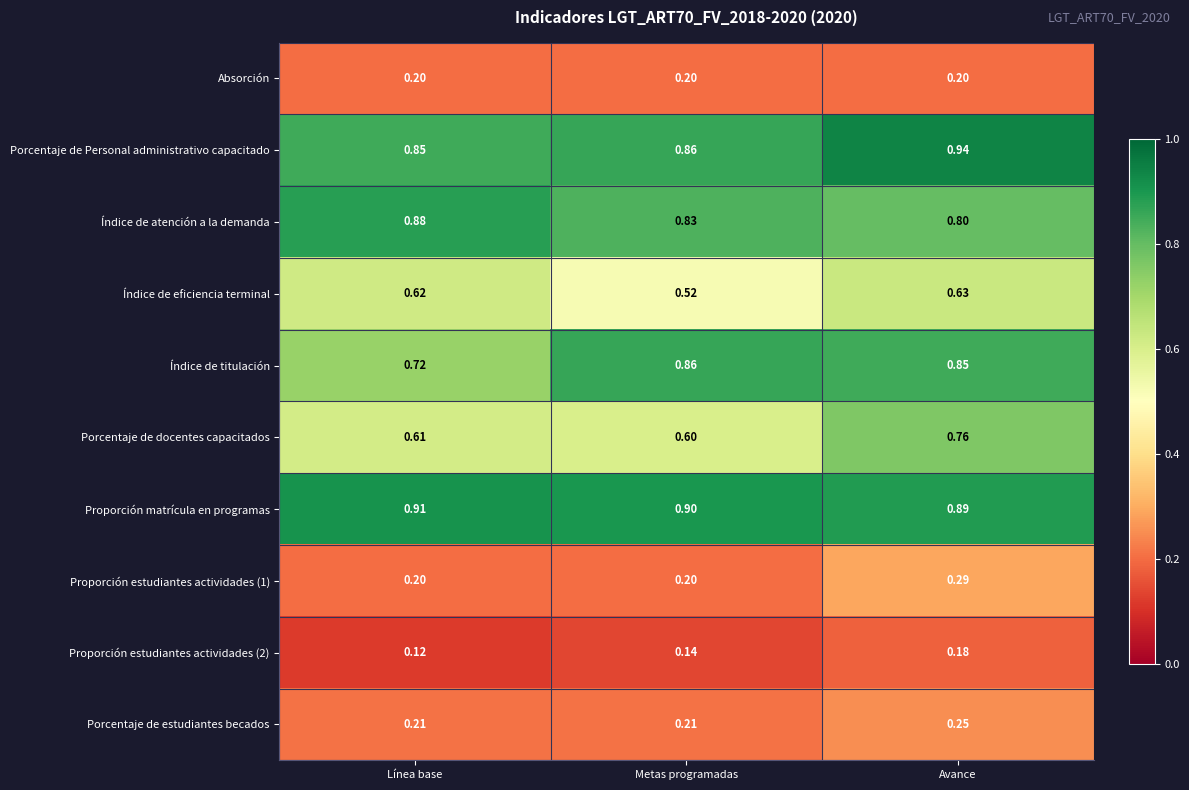

Which label corresponds to the smallest value in the chart?

Línea base